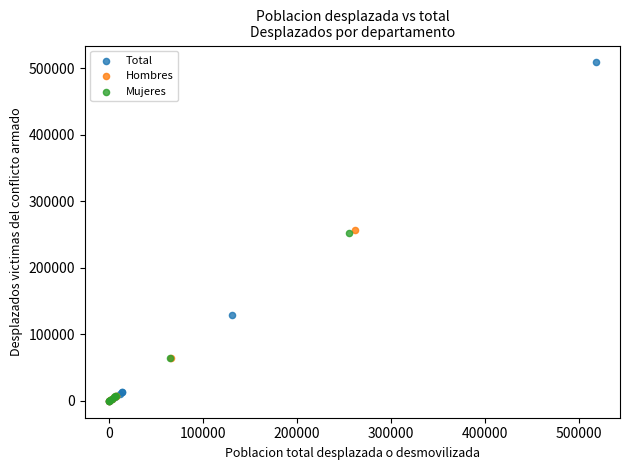

What are all the series names shown in the legend?

Total, Hombres, Mujeres